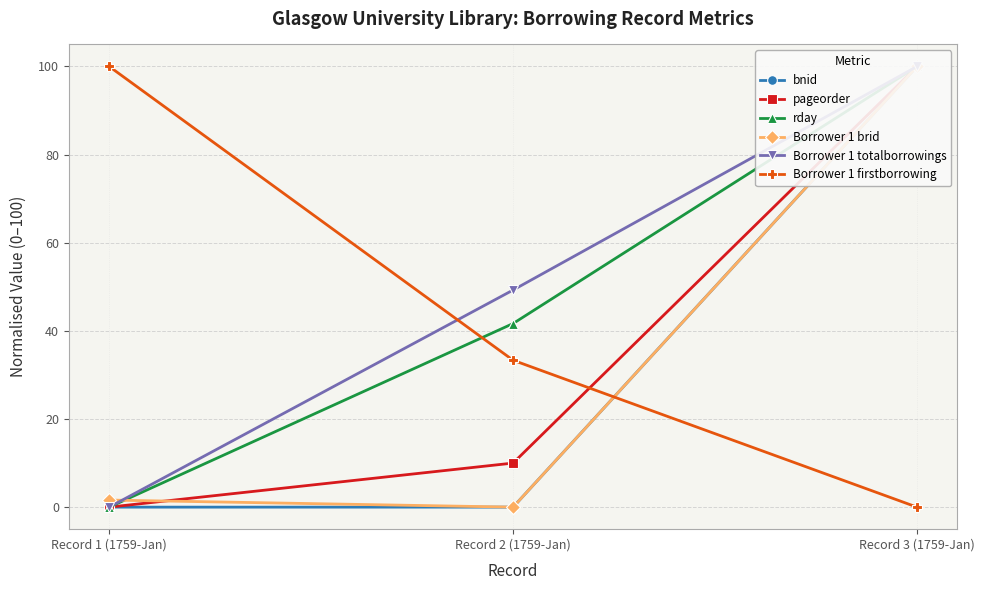

What is the difference between the Borrower 1 totalborrowings values at Record 3 (1759-Jan) and Record 2 (1759-Jan)?

50.7